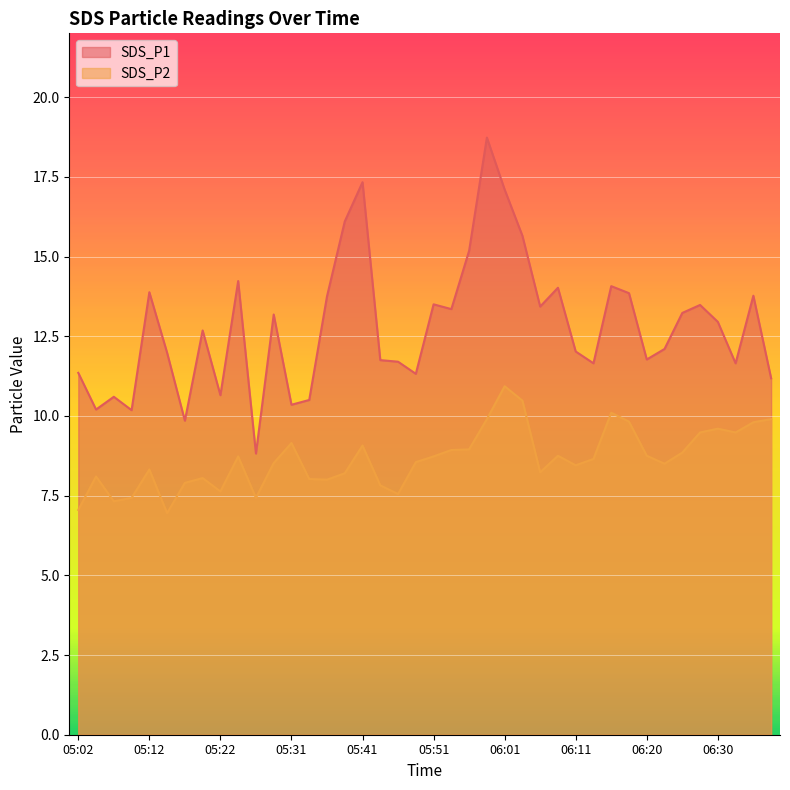

What position from the left is 05:05?

2